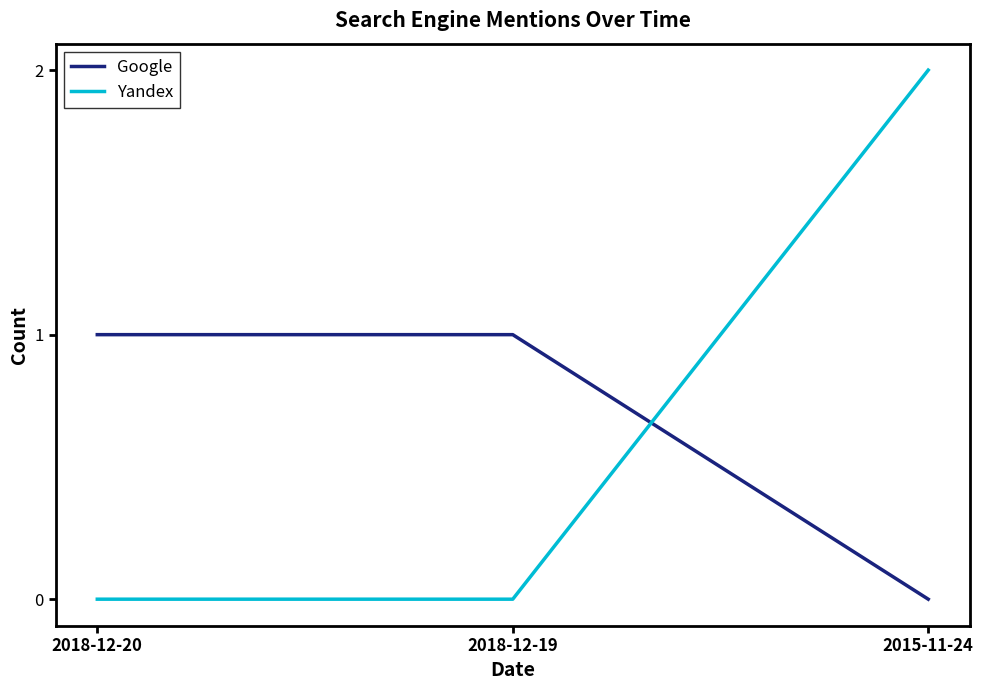

What is the highest value of the Google series?

1